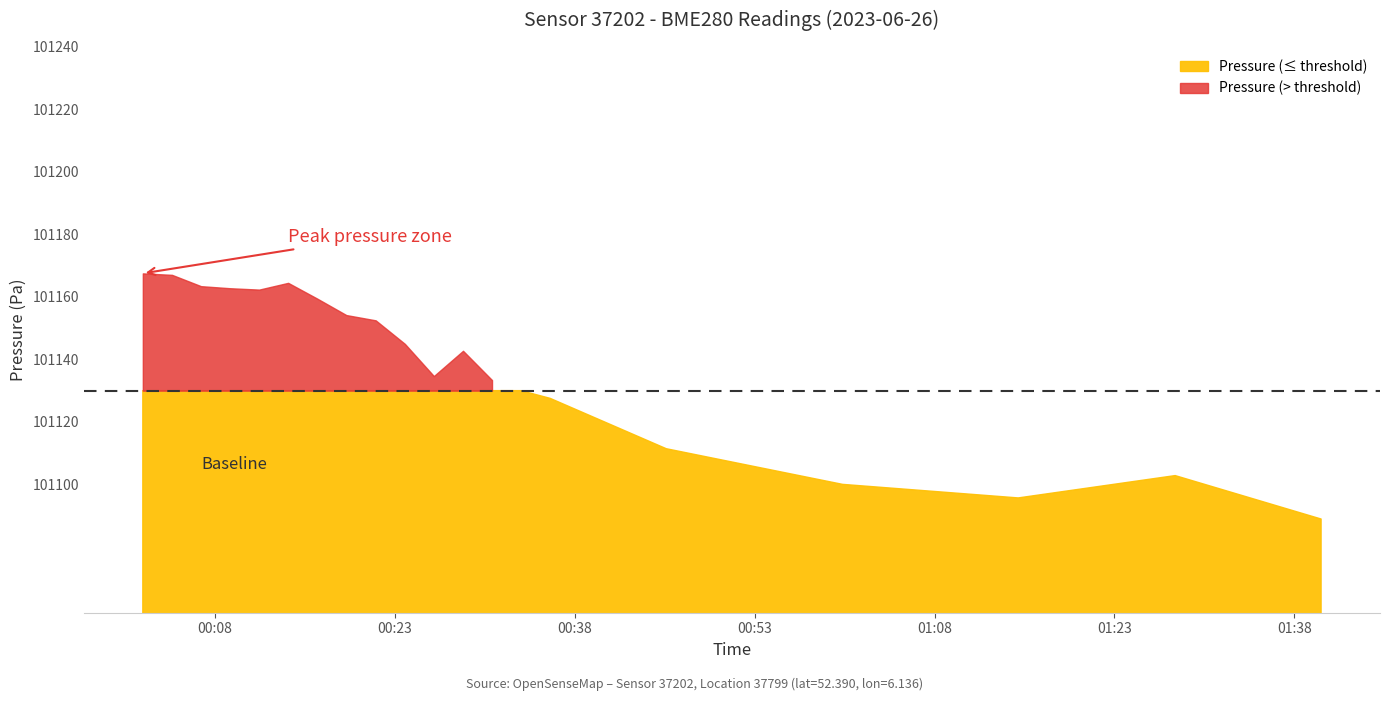

What value does the pressure series have at 00:01?

101167.5